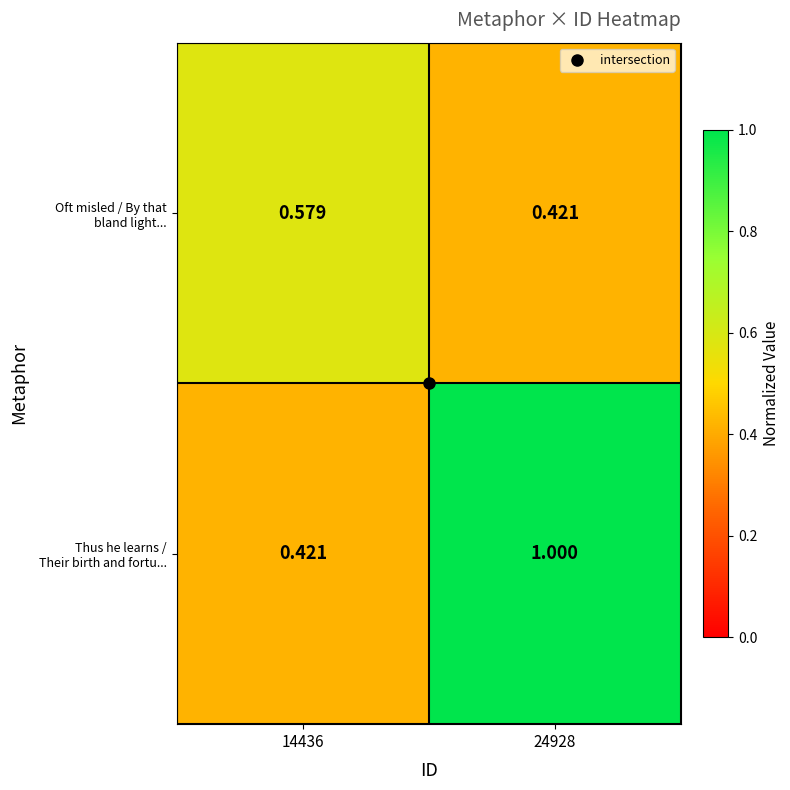

Count the number of data series in this chart.

2